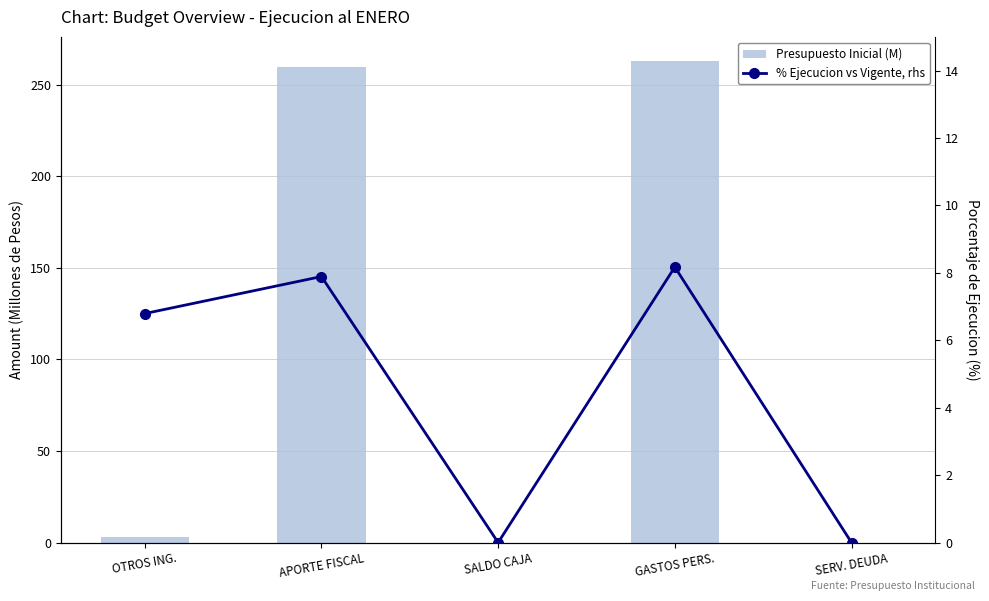

How many data points does each series have?

5